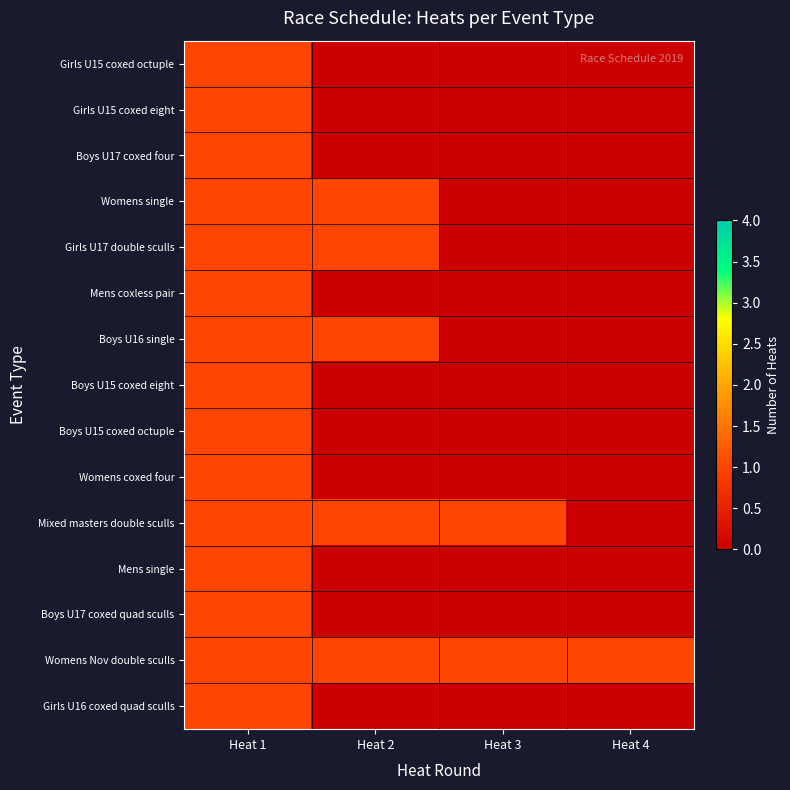

Reading left to right, list all the values displayed in this chart.

Girls U15 coxed octuple: Heat 1=1	Heat 2=0	Heat 3=0	Heat 4=0
Girls U15 coxed eight: Heat 1=1	Heat 2=0	Heat 3=0	Heat 4=0
Boys U17 coxed four: Heat 1=1	Heat 2=0	Heat 3=0	Heat 4=0
Womens single: Heat 1=1	Heat 2=1	Heat 3=0	Heat 4=0
Girls U17 double sculls: Heat 1=1	Heat 2=1	Heat 3=0	Heat 4=0
Mens coxless pair: Heat 1=1	Heat 2=0	Heat 3=0	Heat 4=0
Boys U16 single: Heat 1=1	Heat 2=1	Heat 3=0	Heat 4=0
Boys U15 coxed eight: Heat 1=1	Heat 2=0	Heat 3=0	Heat 4=0
Boys U15 coxed octuple: Heat 1=1	Heat 2=0	Heat 3=0	Heat 4=0
Womens coxed four: Heat 1=1	Heat 2=0	Heat 3=0	Heat 4=0
Mixed masters double sculls: Heat 1=1	Heat 2=1	Heat 3=1	Heat 4=0
Mens single: Heat 1=1	Heat 2=0	Heat 3=0	Heat 4=0
Boys U17 coxed quad sculls: Heat 1=1	Heat 2=0	Heat 3=0	Heat 4=0
Womens Nov double sculls: Heat 1=1	Heat 2=1	Heat 3=1	Heat 4=1
Girls U16 coxed quad sculls: Heat 1=1	Heat 2=0	Heat 3=0	Heat 4=0